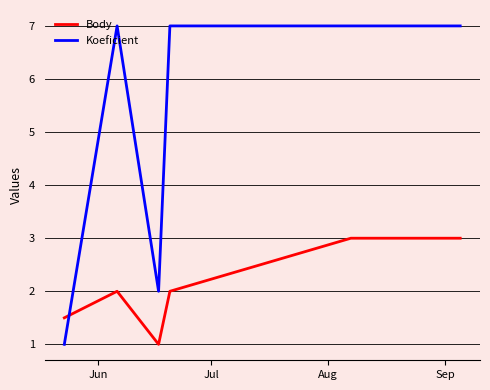

Which series has the largest range (max minus min)?

Koeficient